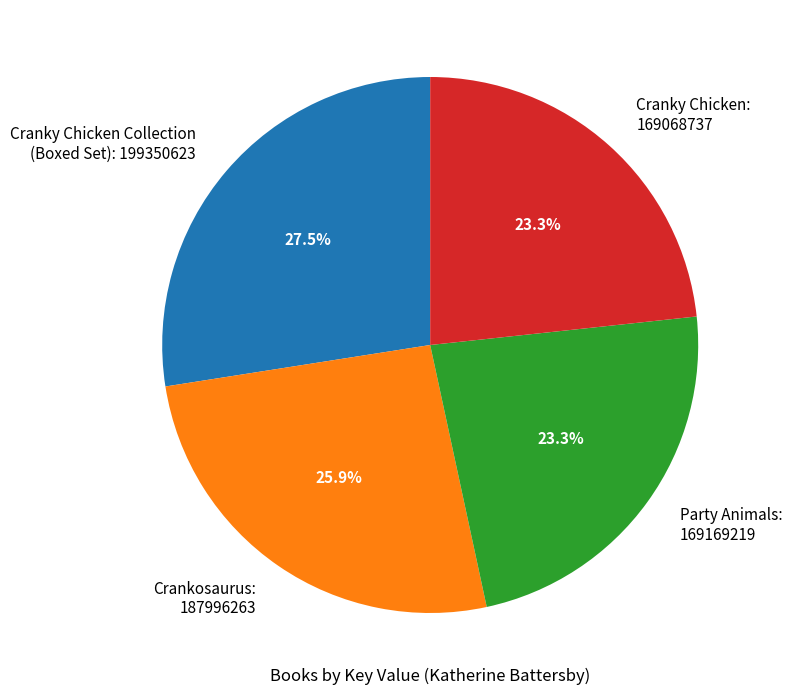

What is the ratio of the value at Party Animals: 169169219 to the value at Crankosaurus: 187996263?

0.9